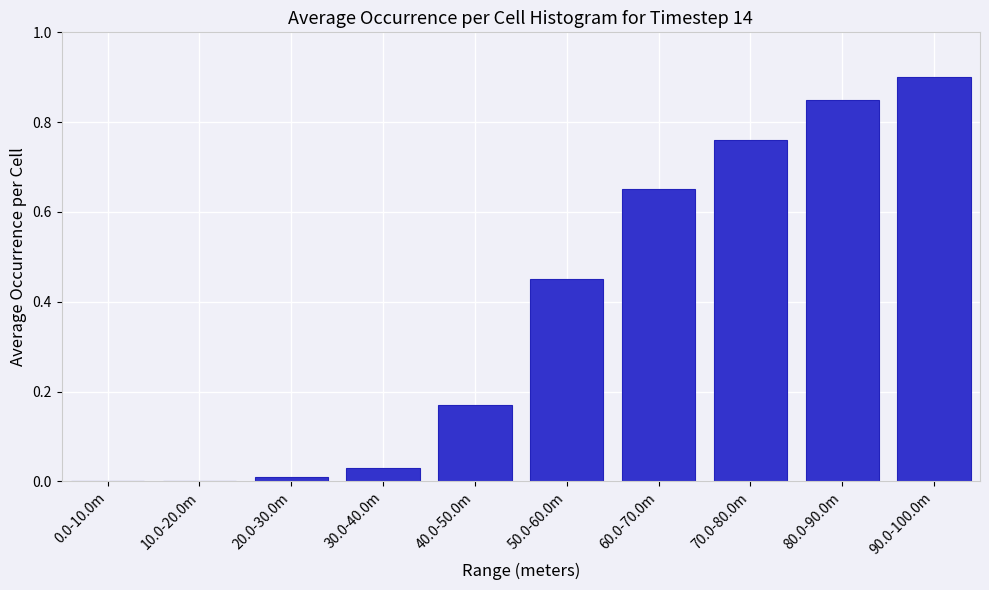

What is the maximum value shown in the chart?

0.9